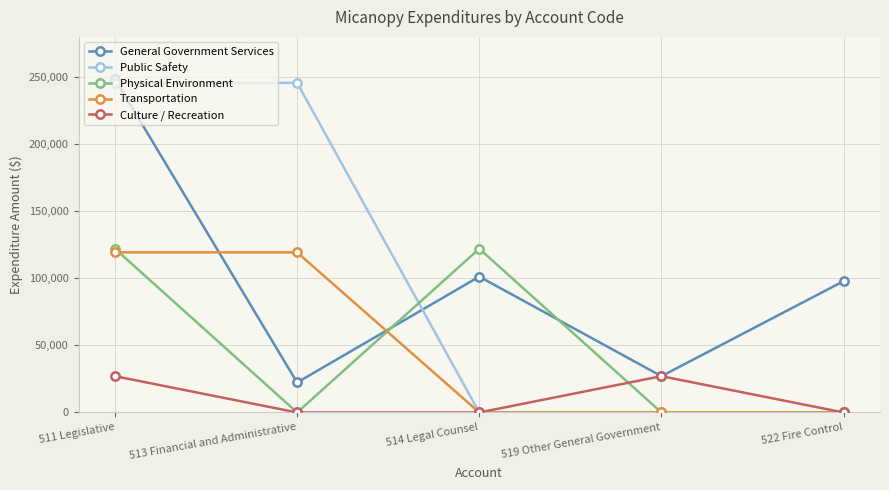

Reading left to right, list all the values displayed in this chart.

General Government Services: 511 Legislative=248593	513 Financial and Administrative=22353	514 Legal Counsel=101293	519 Other General Government=27058	522 Fire Control=97889
Public Safety: 511 Legislative=245713	513 Financial and Administrative=245713	514 Legal Counsel=0	519 Other General Government=0	522 Fire Control=0
Physical Environment: 511 Legislative=122089	513 Financial and Administrative=0	514 Legal Counsel=122089	519 Other General Government=0	522 Fire Control=0
Transportation: 511 Legislative=119373	513 Financial and Administrative=119373	514 Legal Counsel=0	519 Other General Government=0	522 Fire Control=0
Culture / Recreation: 511 Legislative=27072	513 Financial and Administrative=0	514 Legal Counsel=0	519 Other General Government=27072	522 Fire Control=0